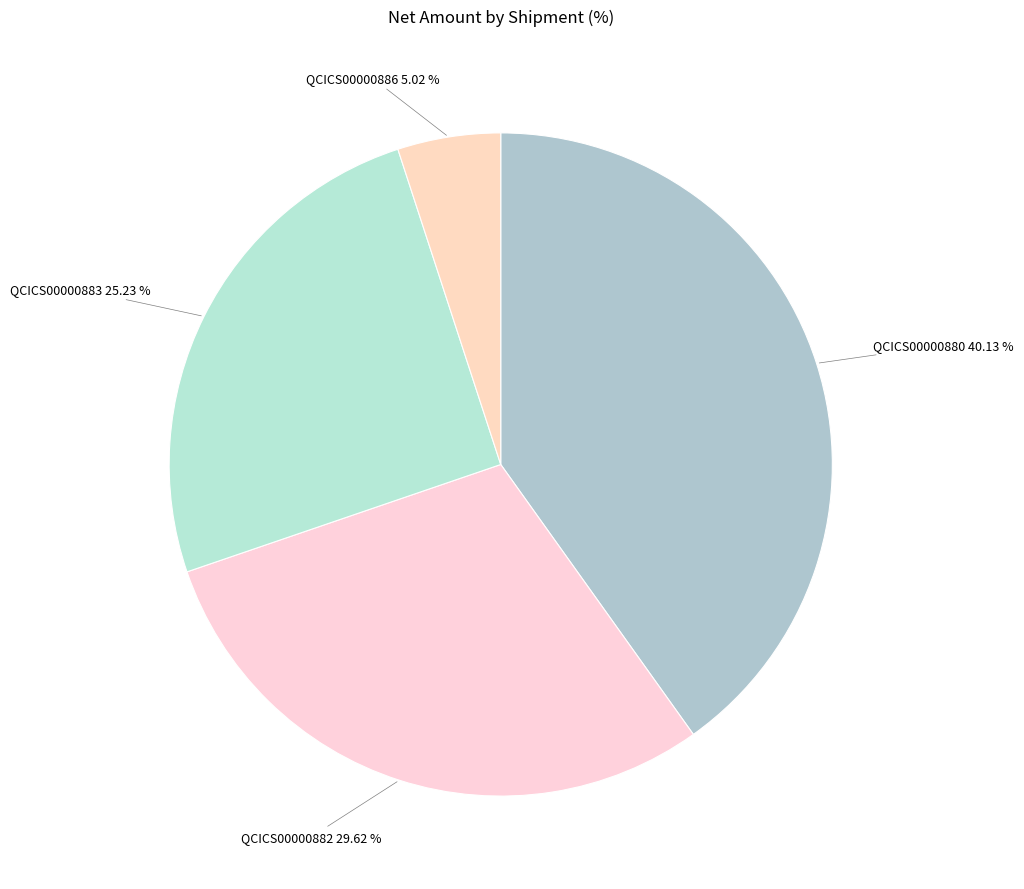

True or false: QCICS00000882 accounts for 30% of the total.

True